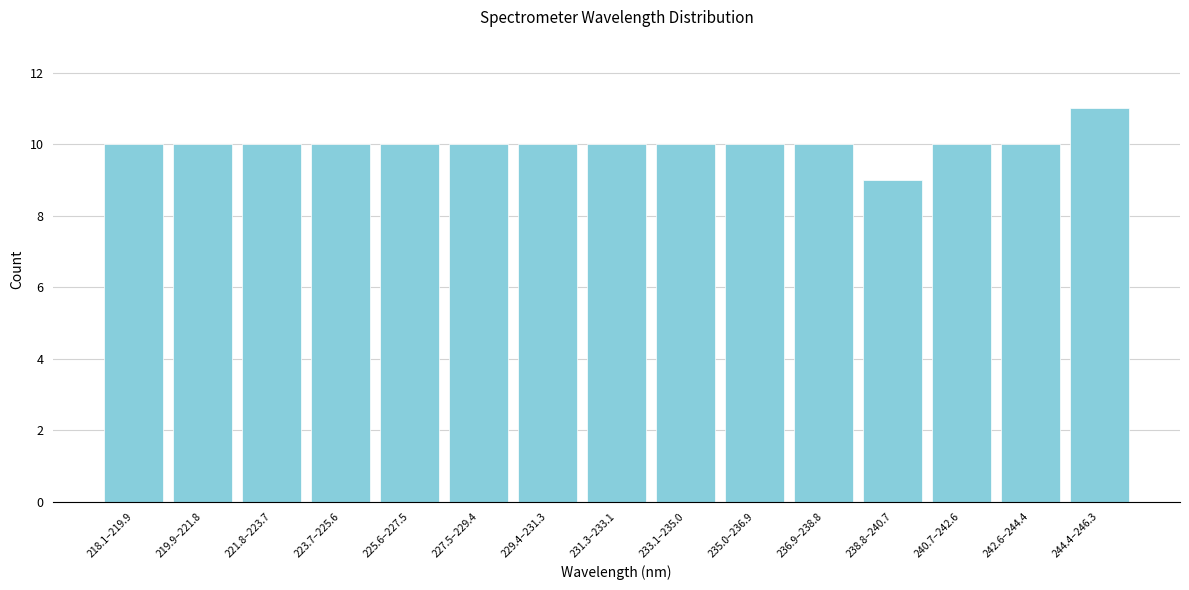

Reading left to right, extract all data points from this chart.

10	10	10	10	10	10	10	10	10	10	10	9	10	10	11